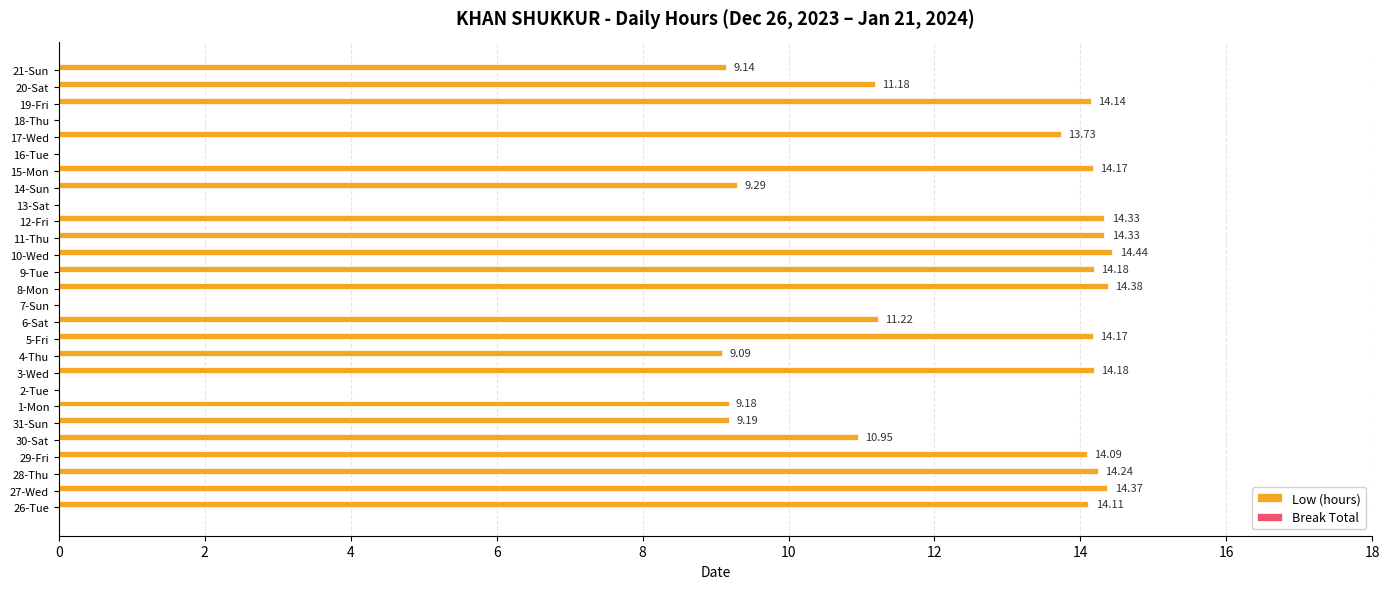

Approximately how many times larger is the value at 15-Mon compared to 29-Fri?

1.0